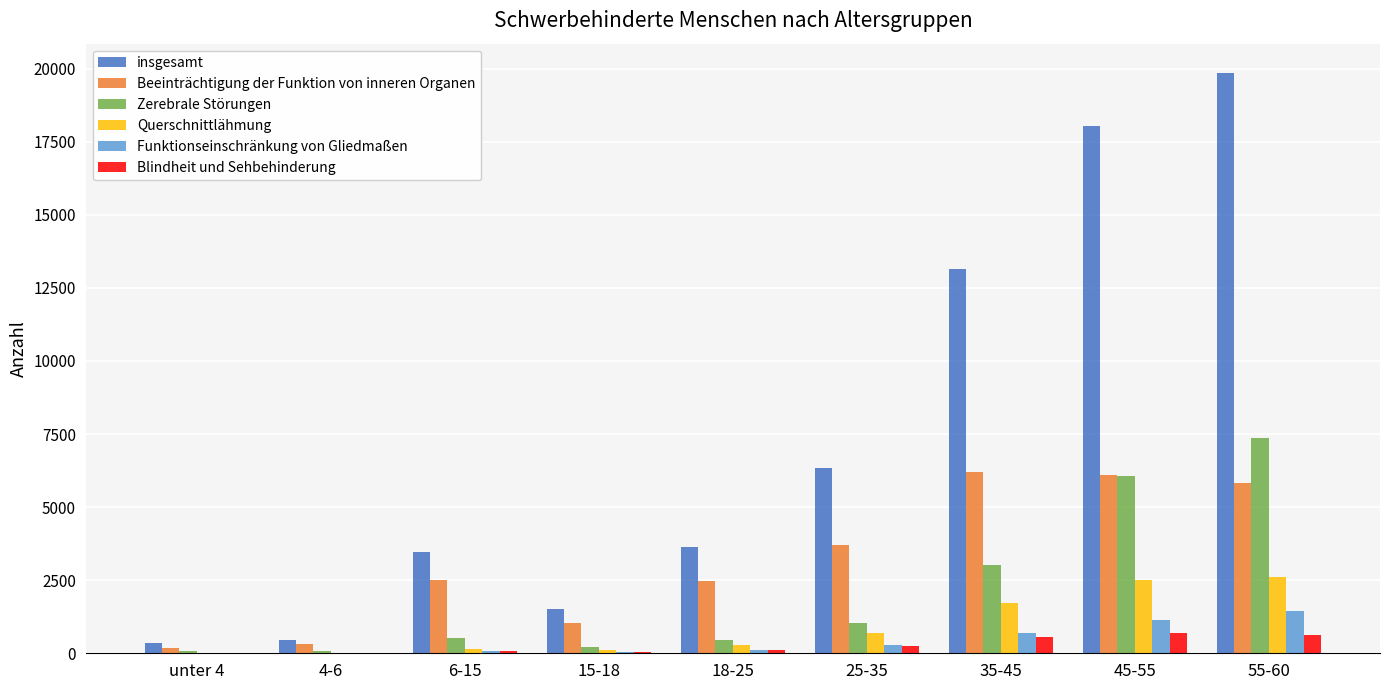

What is the difference between the Beeinträchtigung der Funktion von inneren Organen values at 45-55 and 35-45?

95